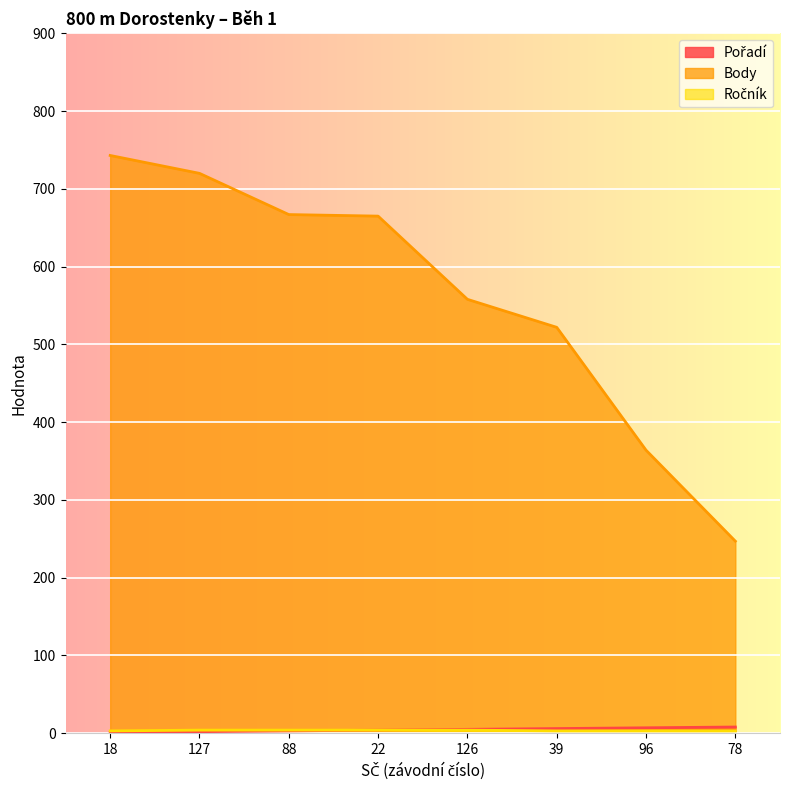

True or false: Body has more than 1 points higher than both neighbors.

False